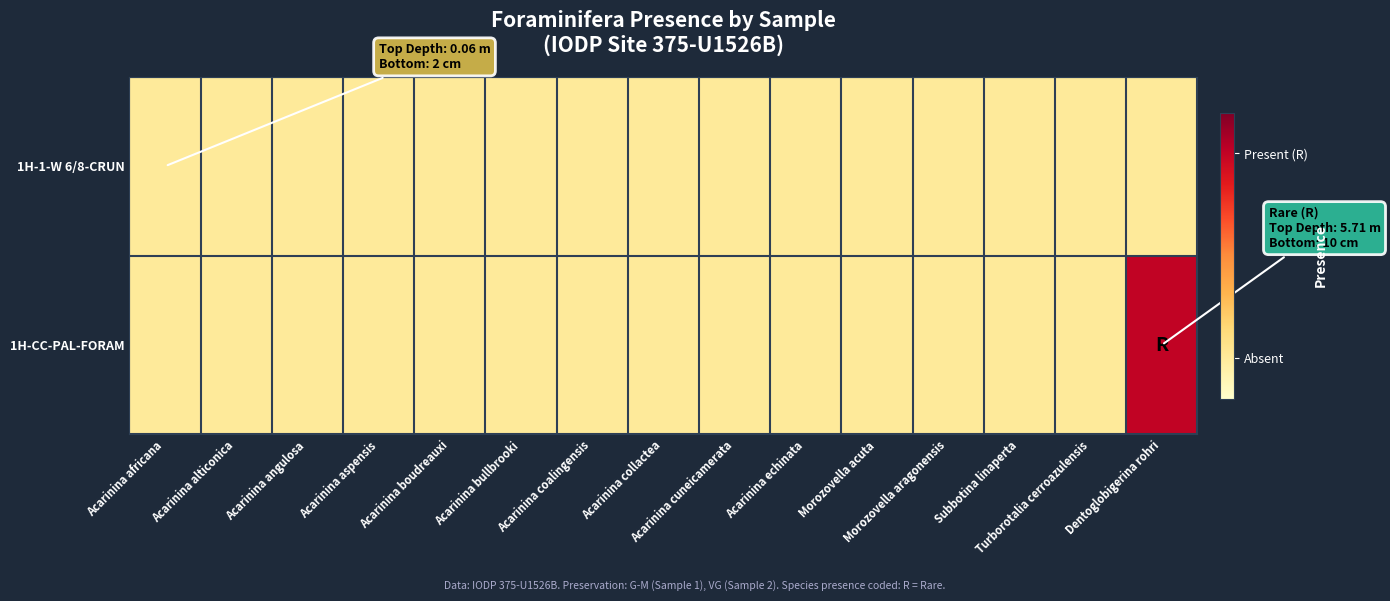

List the series in order of their peak value, lowest first.

1H-1-W 6/8-CRUN, 1H-CC-PAL-FORAM